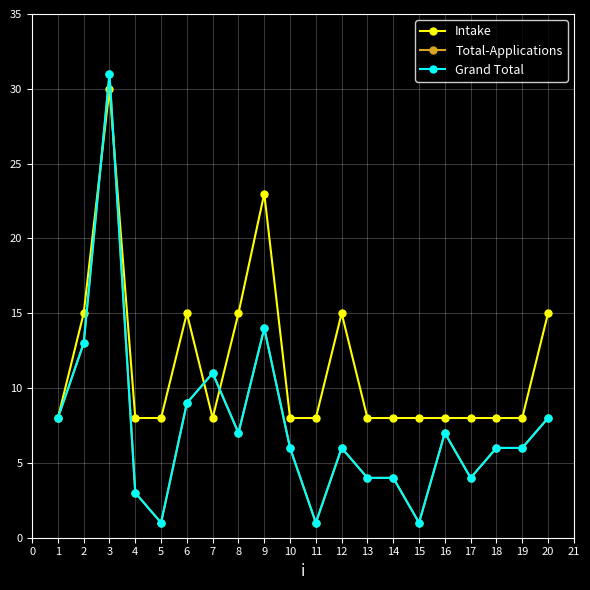

Is this an area chart (filled region under the line)?

No